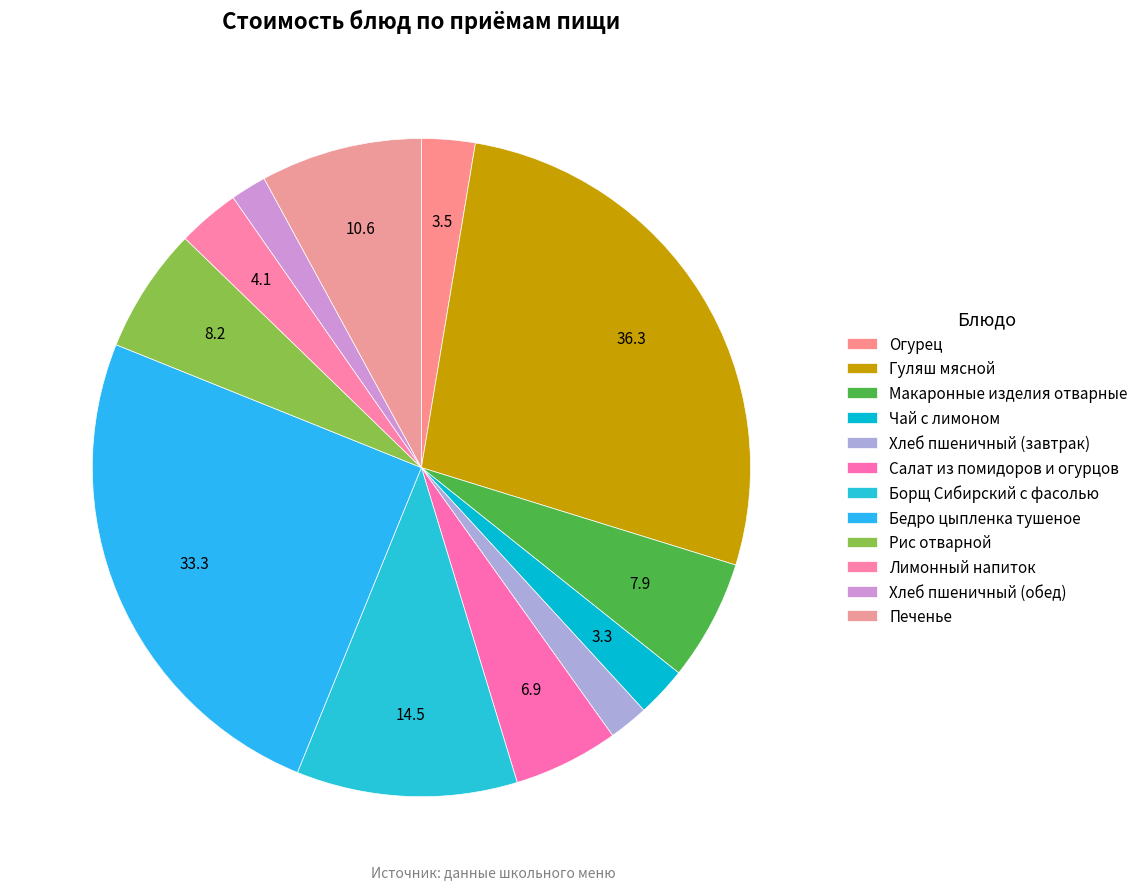

What percentage is the Гуляш мясной slice, to the nearest percent?

27%